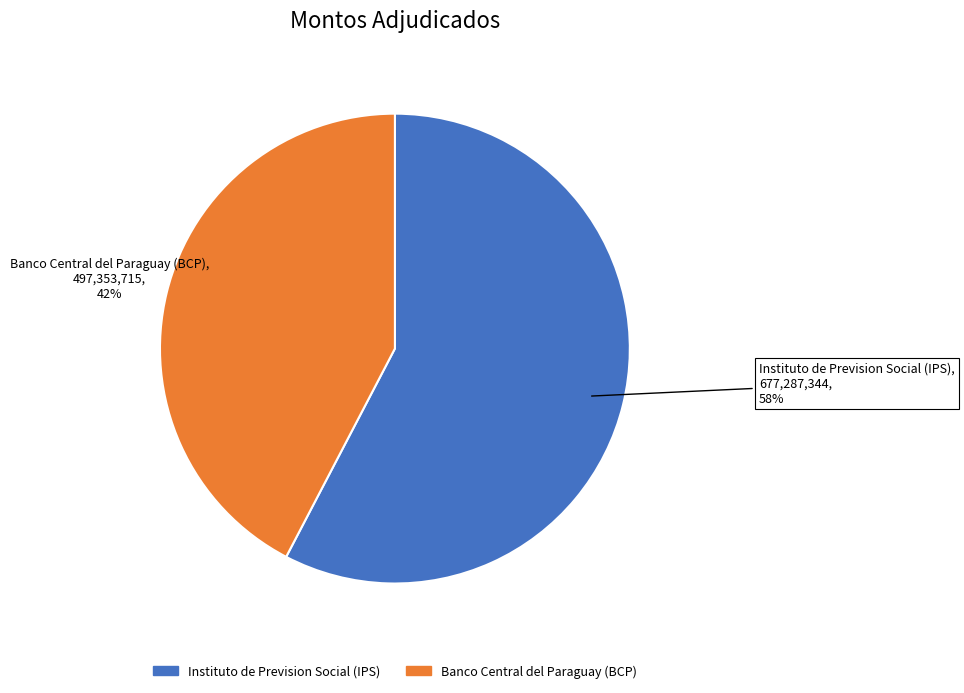

To the nearest percent, what is the average slice percentage?

50%